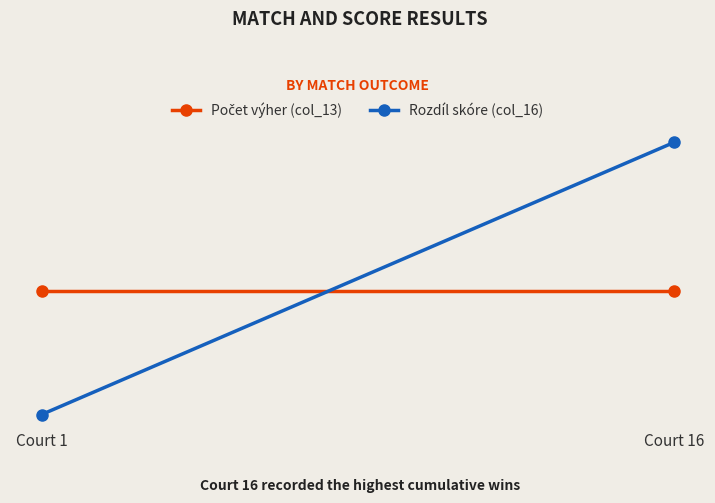

Reading left to right, list all the values displayed in this chart.

Počet výher (col_13): 1	1
Rozdíl skóre (col_16): -4	7